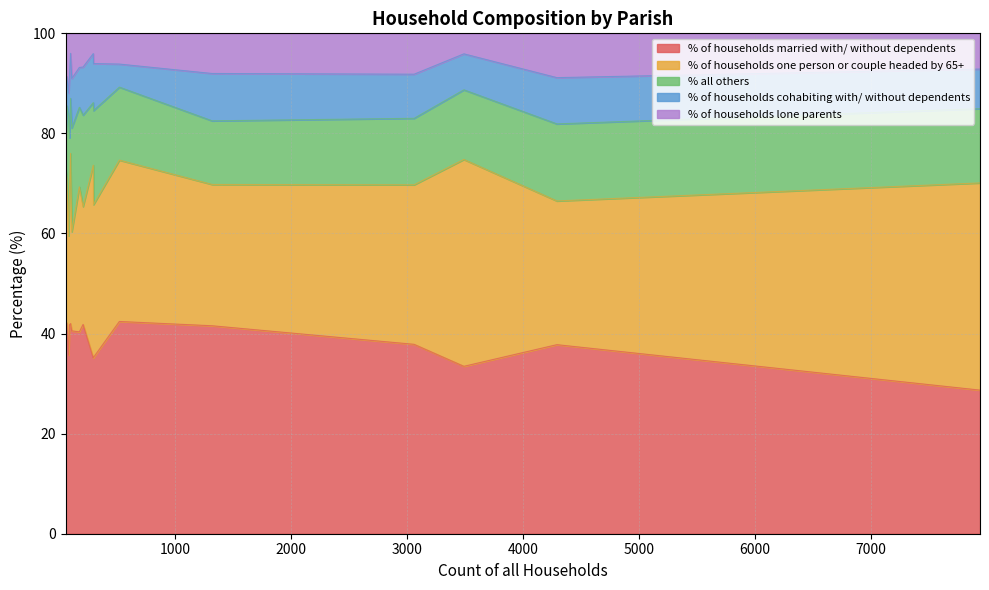

Count the number of categories in the chart.

16